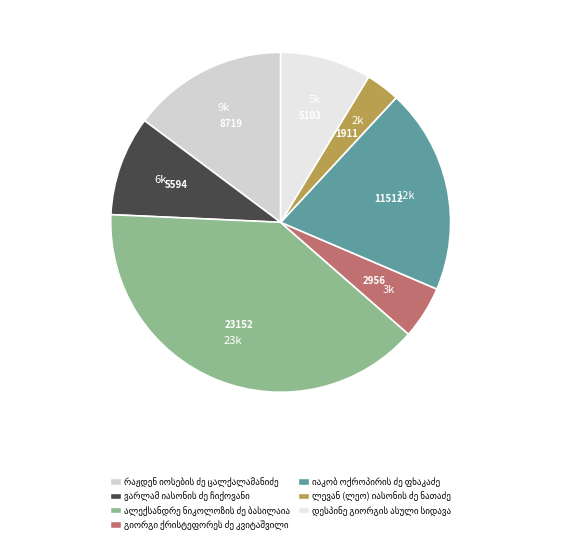

What percentage is the იაკობ ოქროპირის ძე ფხაკაძე slice, to the nearest percent?

20%